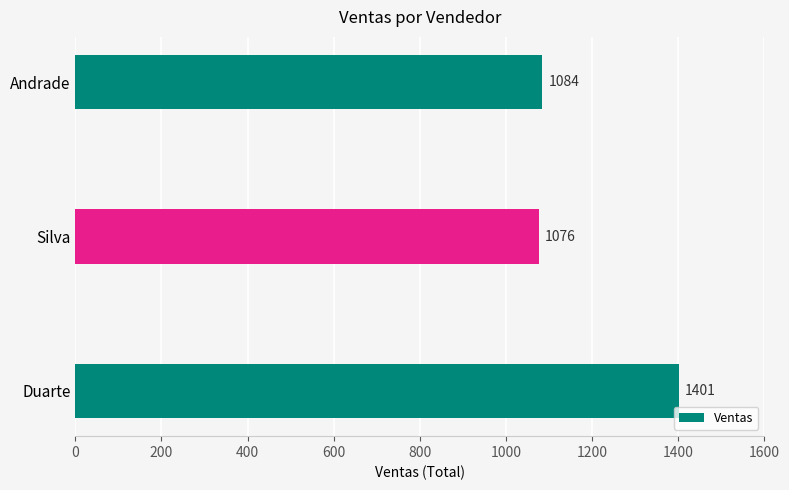

How many data points are less than 1084?

1